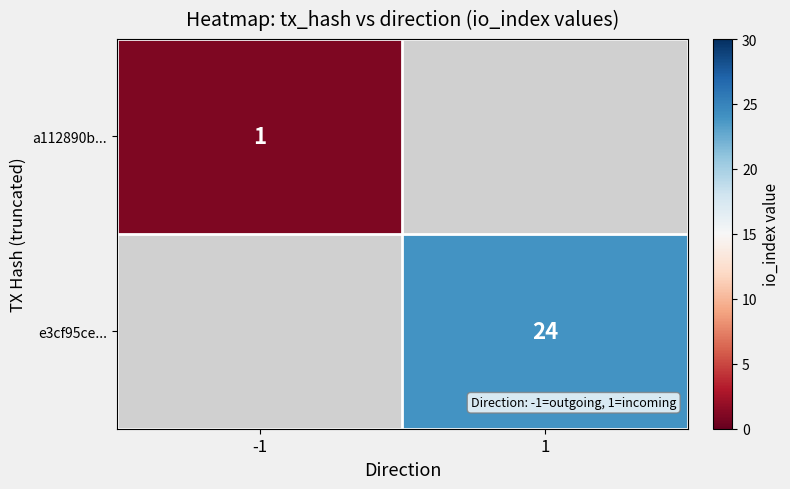

True or false: e3cf95ce... has a value of 17 at 1.

False